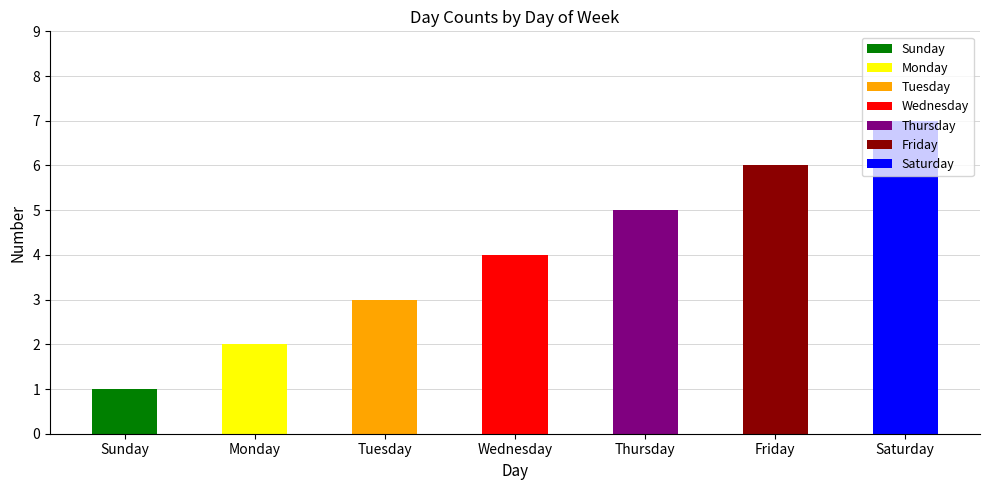

Which category has the highest value across all series?

Saturday